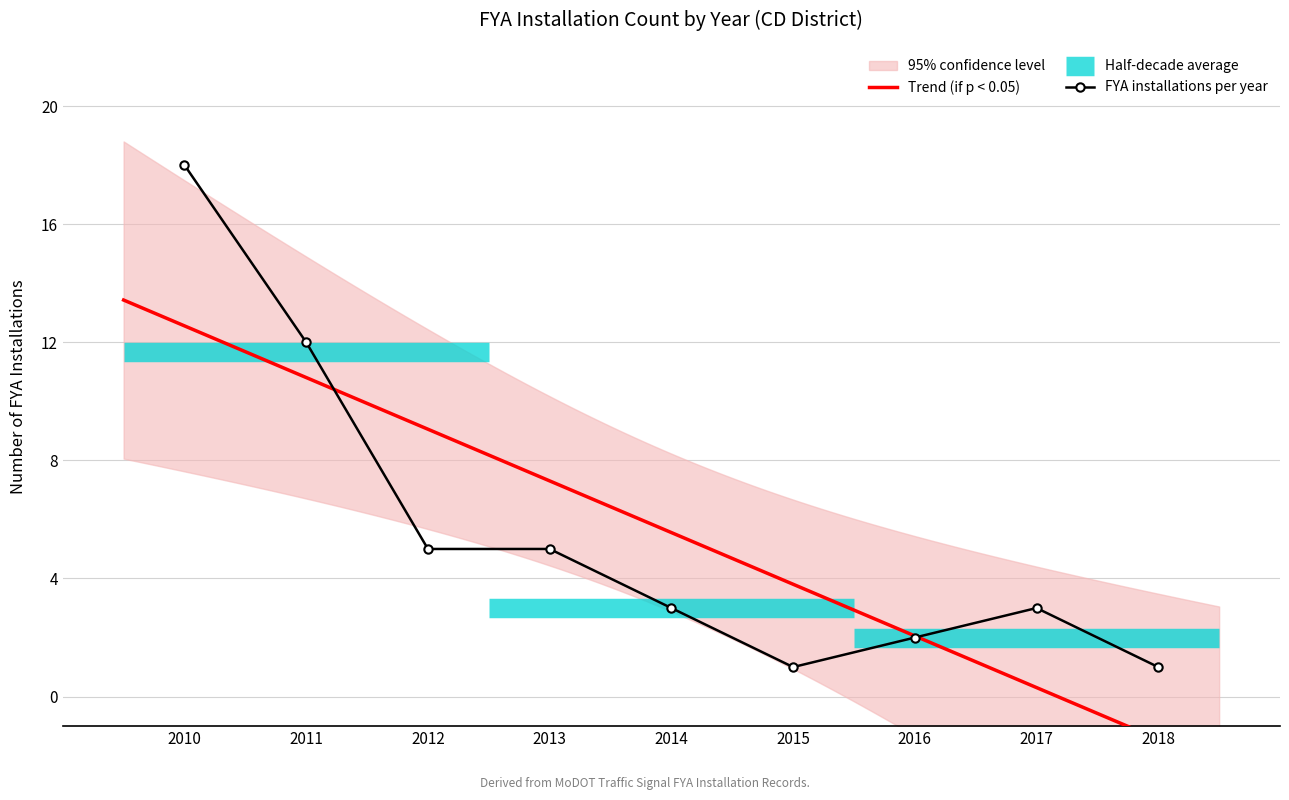

True or false: FYA installations per year has a value of 1 at 2018.

True